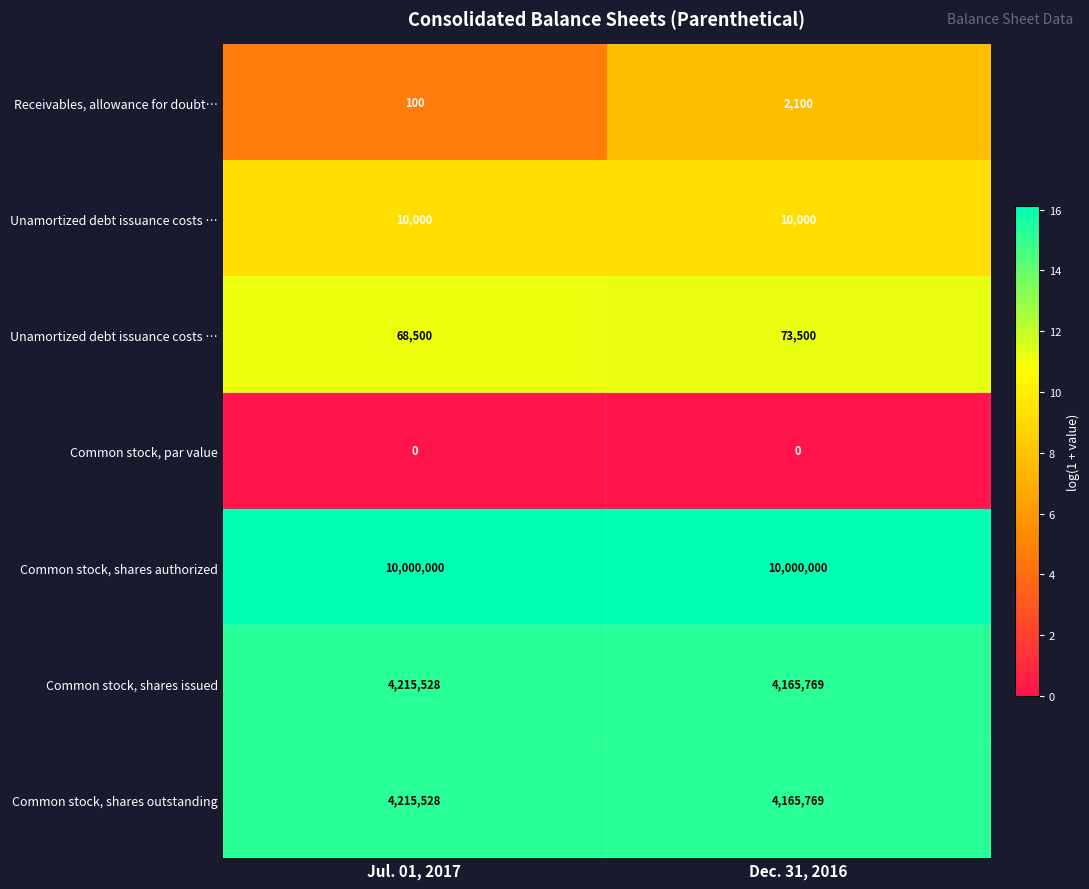

How many series are shown in this chart?

7